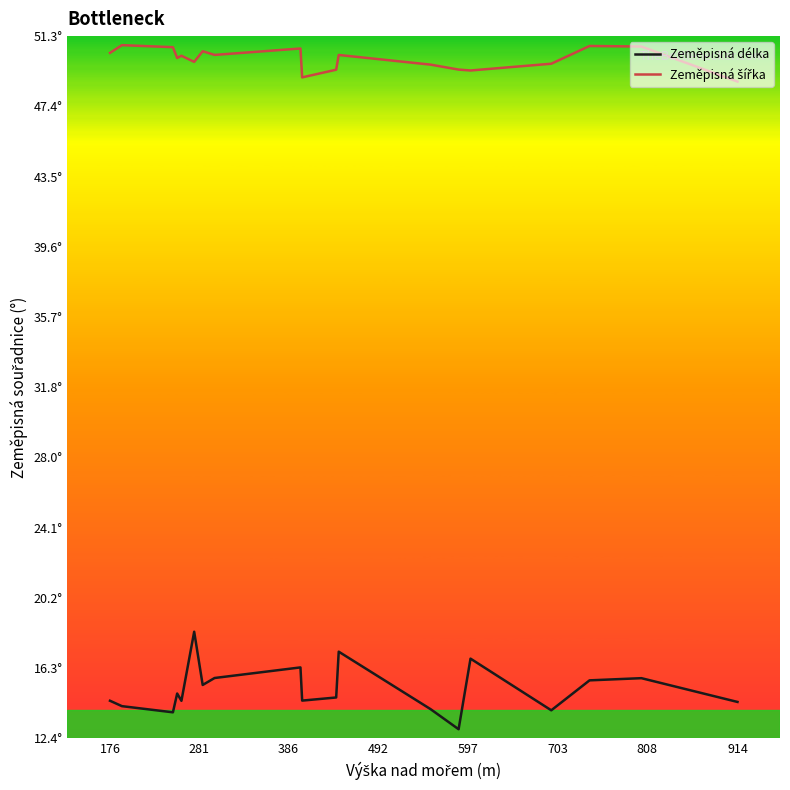

How many series are shown in this chart?

2